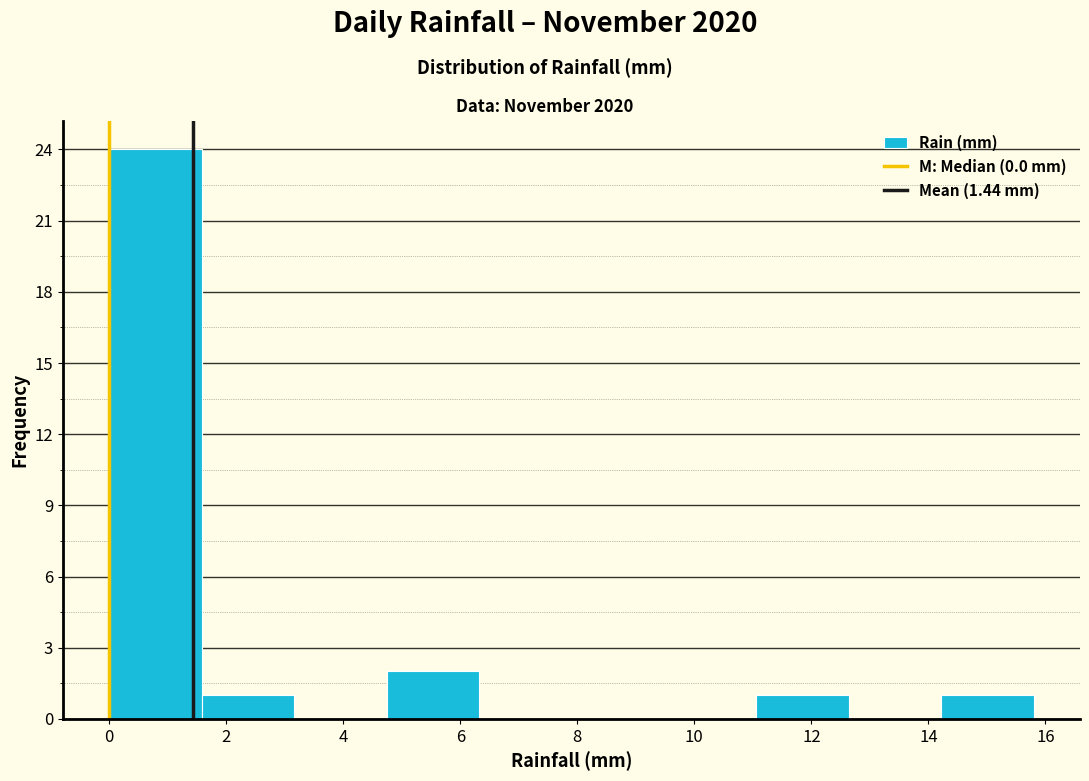

Reading left to right, transcribe this chart: for each bar, give the range it covers on the x-axis and its height. Neither the bar edges nor the heights are printed on the chart, so give them approximately, as read against the axes.

0.00 to 1.58: 24
1.58 to 3.16: 1
3.16 to 4.74: 0
4.74 to 6.32: 2
6.32 to 7.90: 0
7.90 to 9.48: 0
9.48 to 11.06: 0
11.06 to 12.64: 1
12.64 to 14.22: 0
14.22 to 15.80: 1